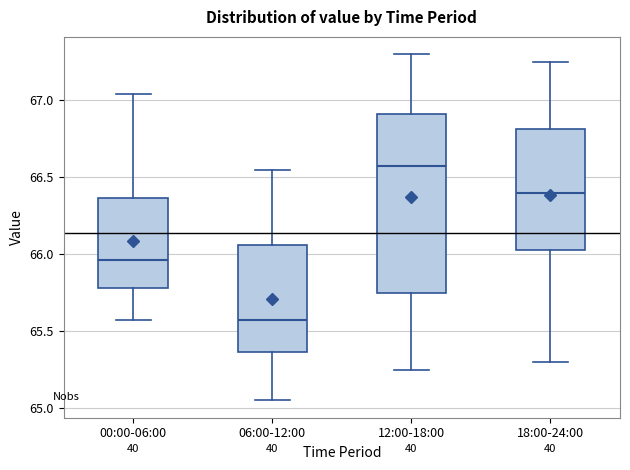

Where is the lower edge of the box for 00:00-06:00 on the y-axis? The values are not printed on the chart, so give them approximately, as read against the axis.

65.80